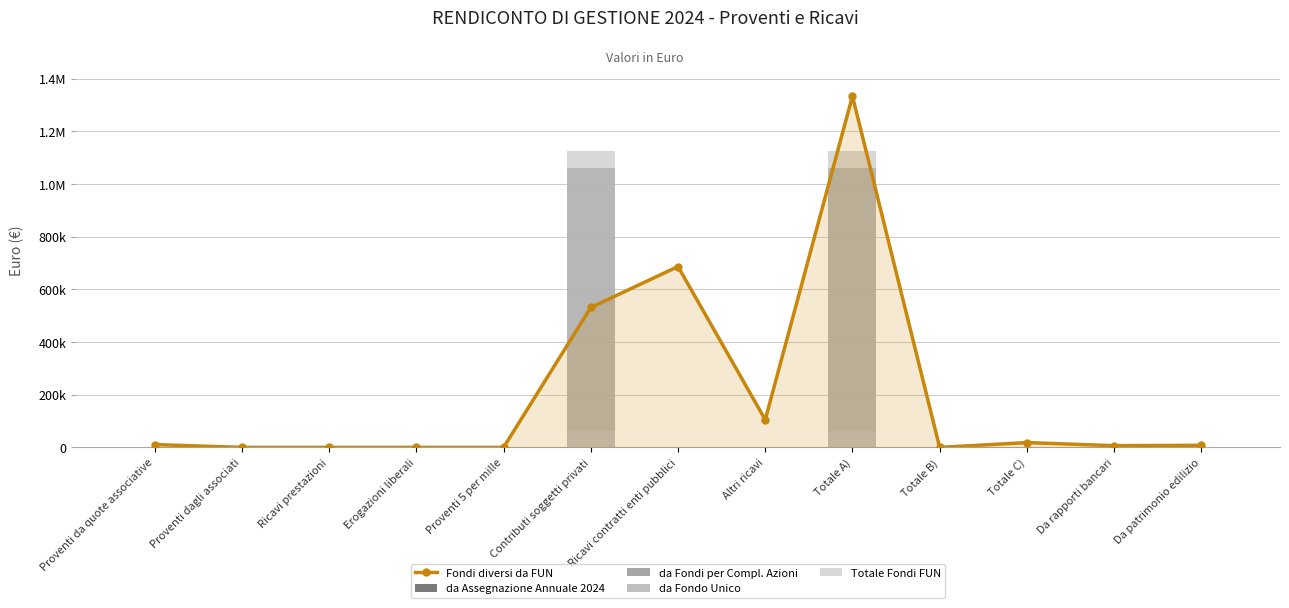

List the labels in order of da Fondo Unico value, largest first.

Contributi soggetti privati, Totale A), Proventi da quote associative, Proventi dagli associati, Ricavi prestazioni, Erogazioni liberali, Proventi 5 per mille, Ricavi contratti enti pubblici, Altri ricavi, Totale B), Totale C), Da rapporti bancari, Da patrimonio edilizio